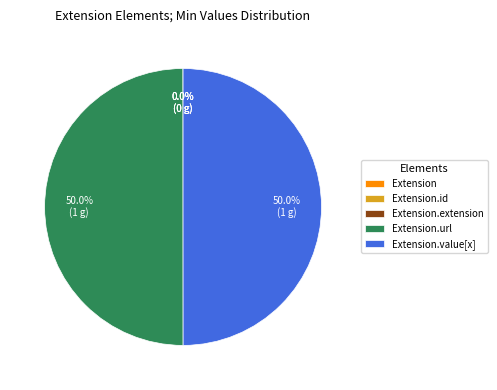

What portion of the pie excludes Extension.url?

50.0%